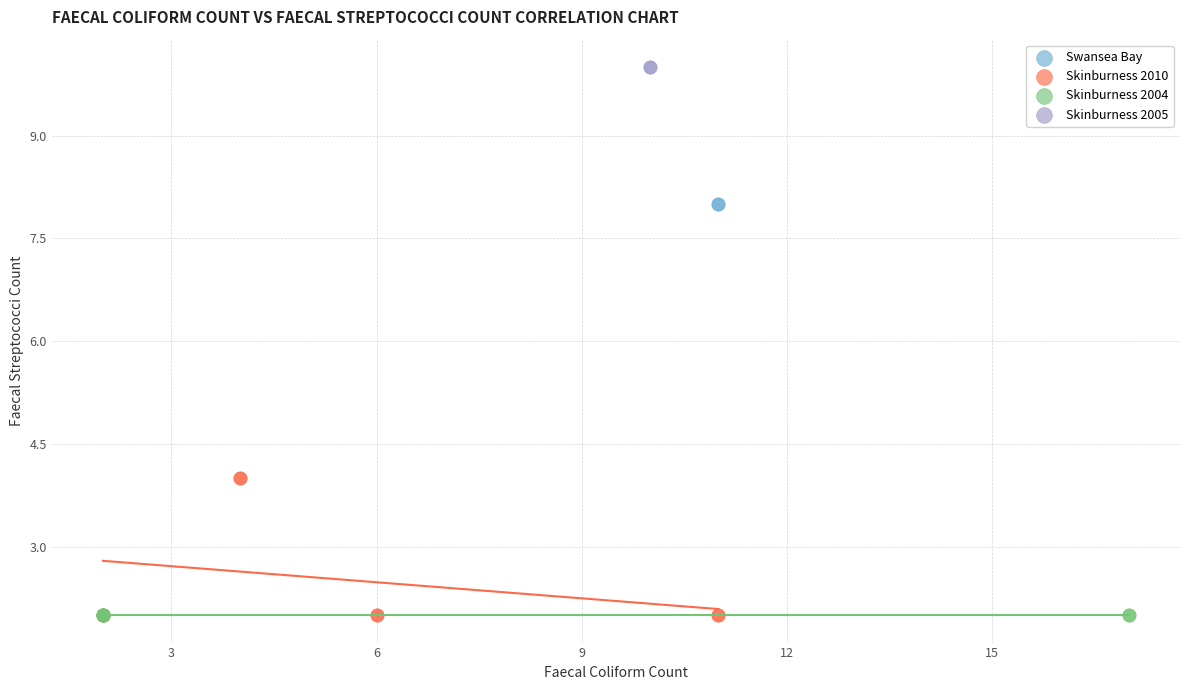

What are all the series names shown in the legend?

Swansea Bay, Skinburness 2010, Skinburness 2004, Skinburness 2005